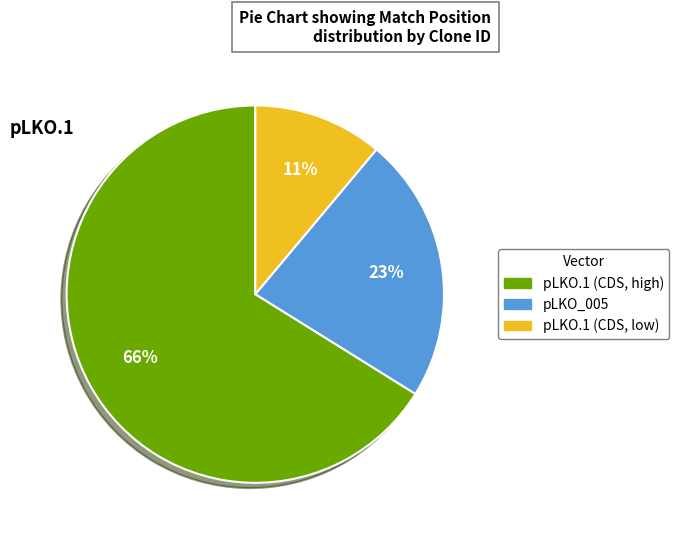

To the nearest percent, what is the difference between the largest and smallest slice percentages?

55%